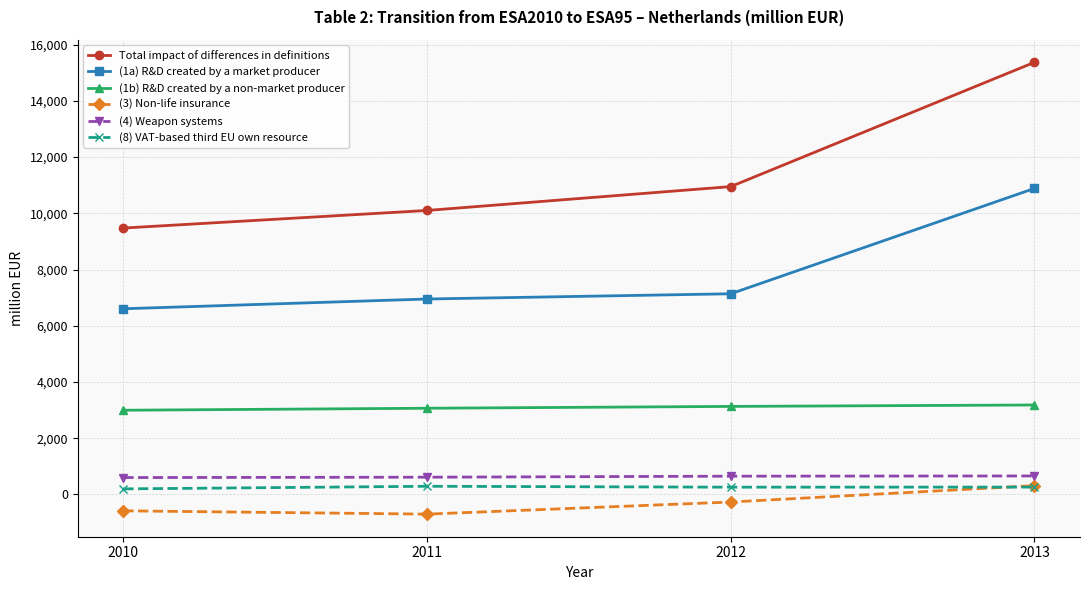

What is the approximate value of (1b) R&D created by a non-market producer at 2012?

3130